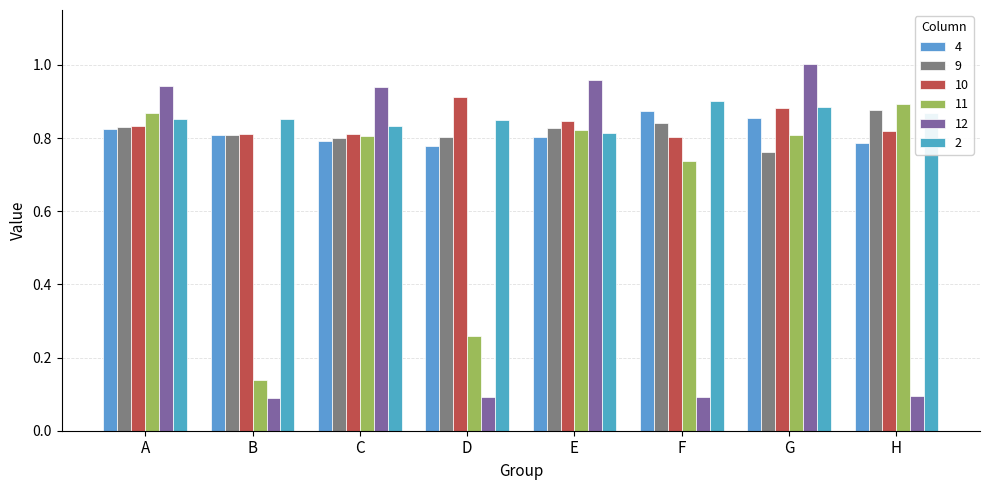

Is it true that 9 equals 0.8 at D?

True